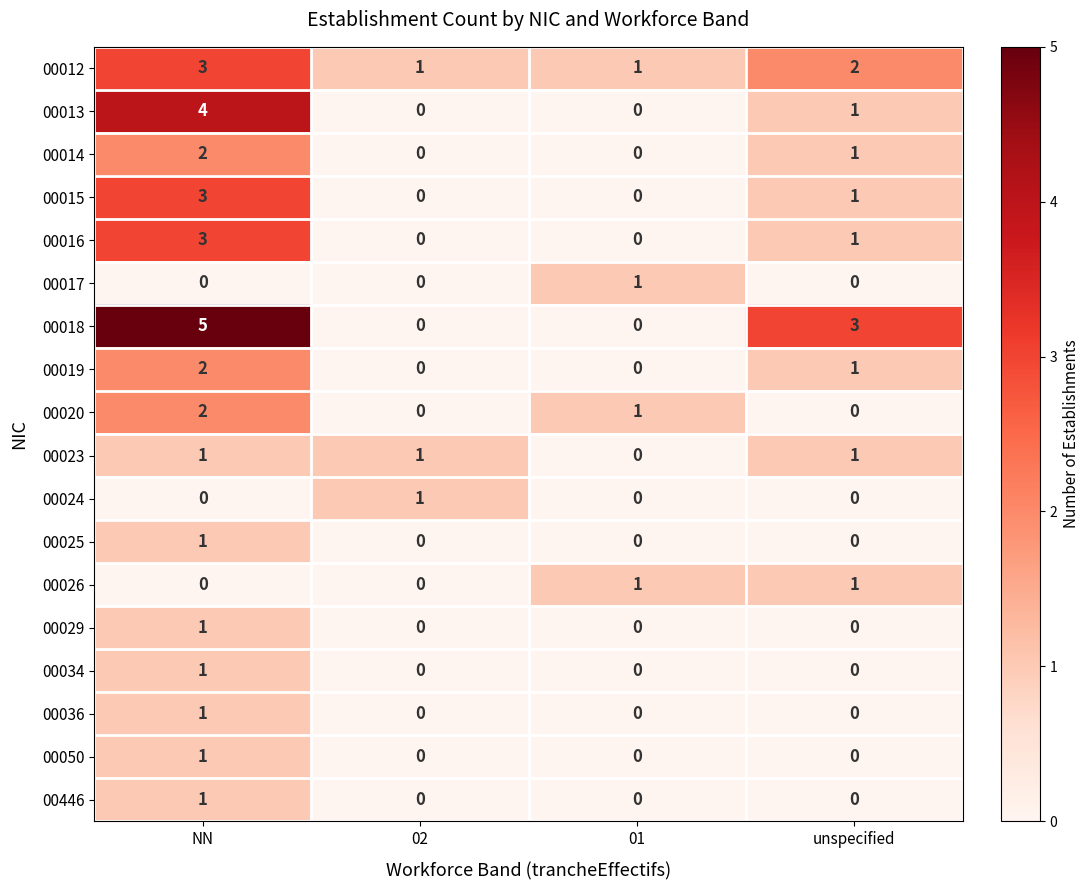

What is the sum of all 00019 values?

3